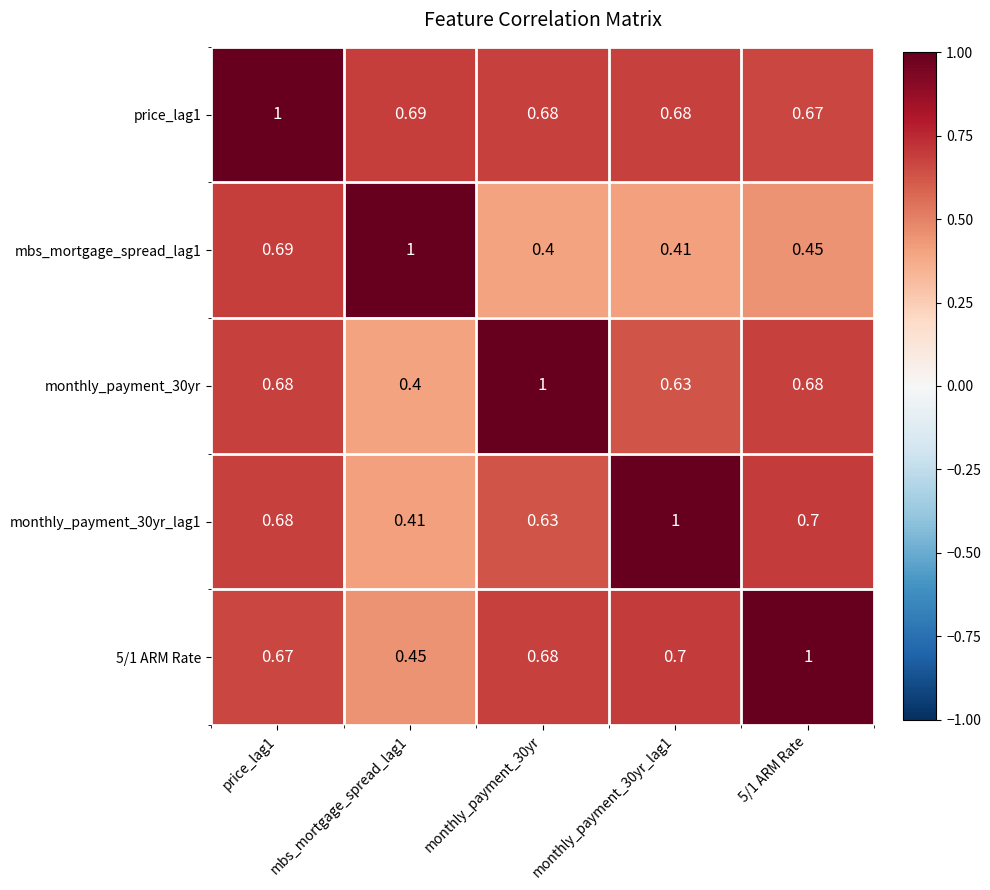

Is the value of 5/1 ARM Rate at price_lag1 greater than the value of price_lag1 at price_lag1?

No